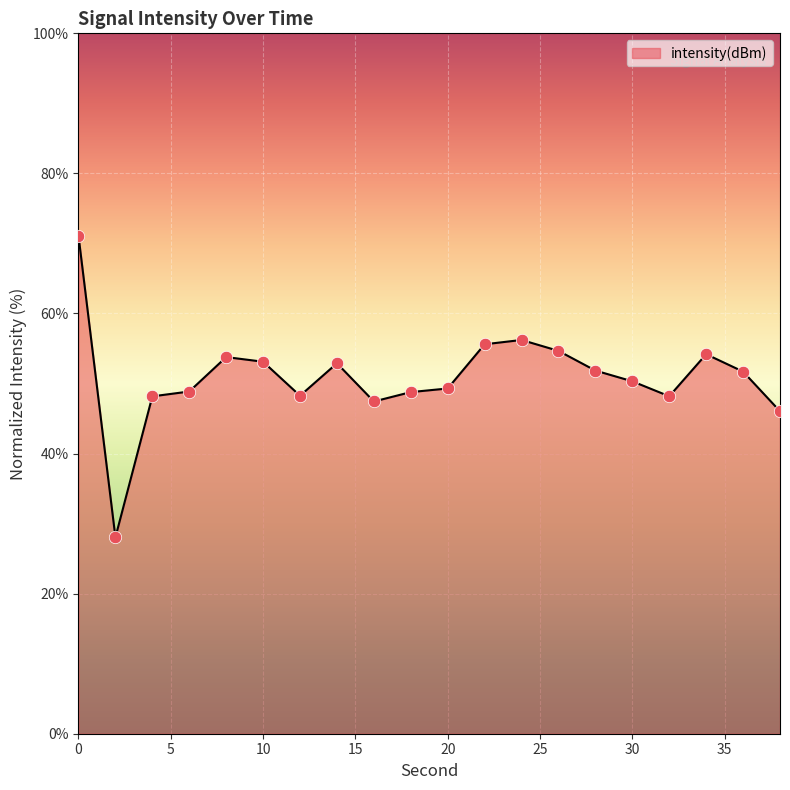

What is the minimum value shown in the chart?

28.0